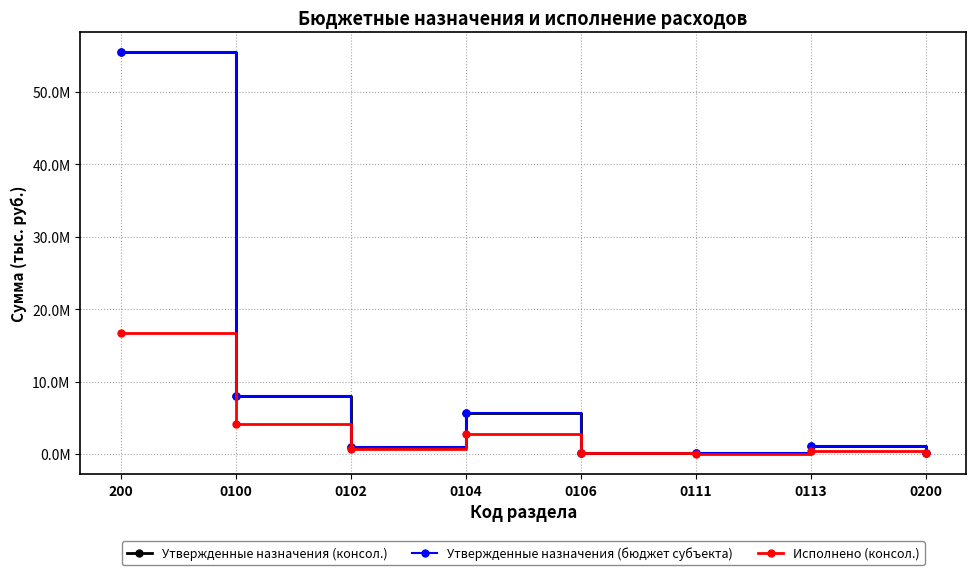

Does the chart have visible grid lines?

Yes